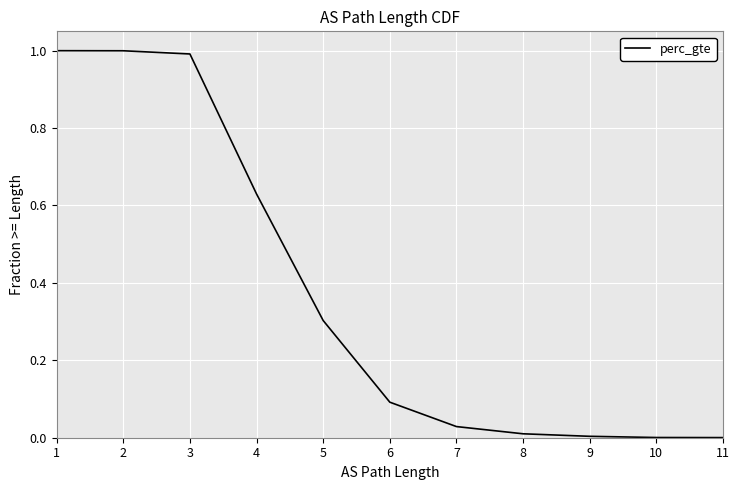

The value at 9 is 0.0. True or false?

True